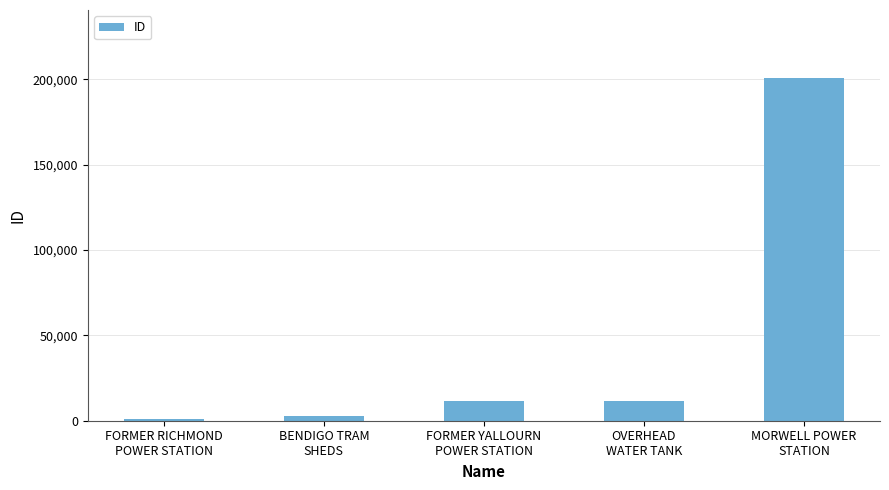

Between FORMER RICHMOND
POWER STATION and MORWELL POWER
STATION, which is larger?

MORWELL POWER
STATION